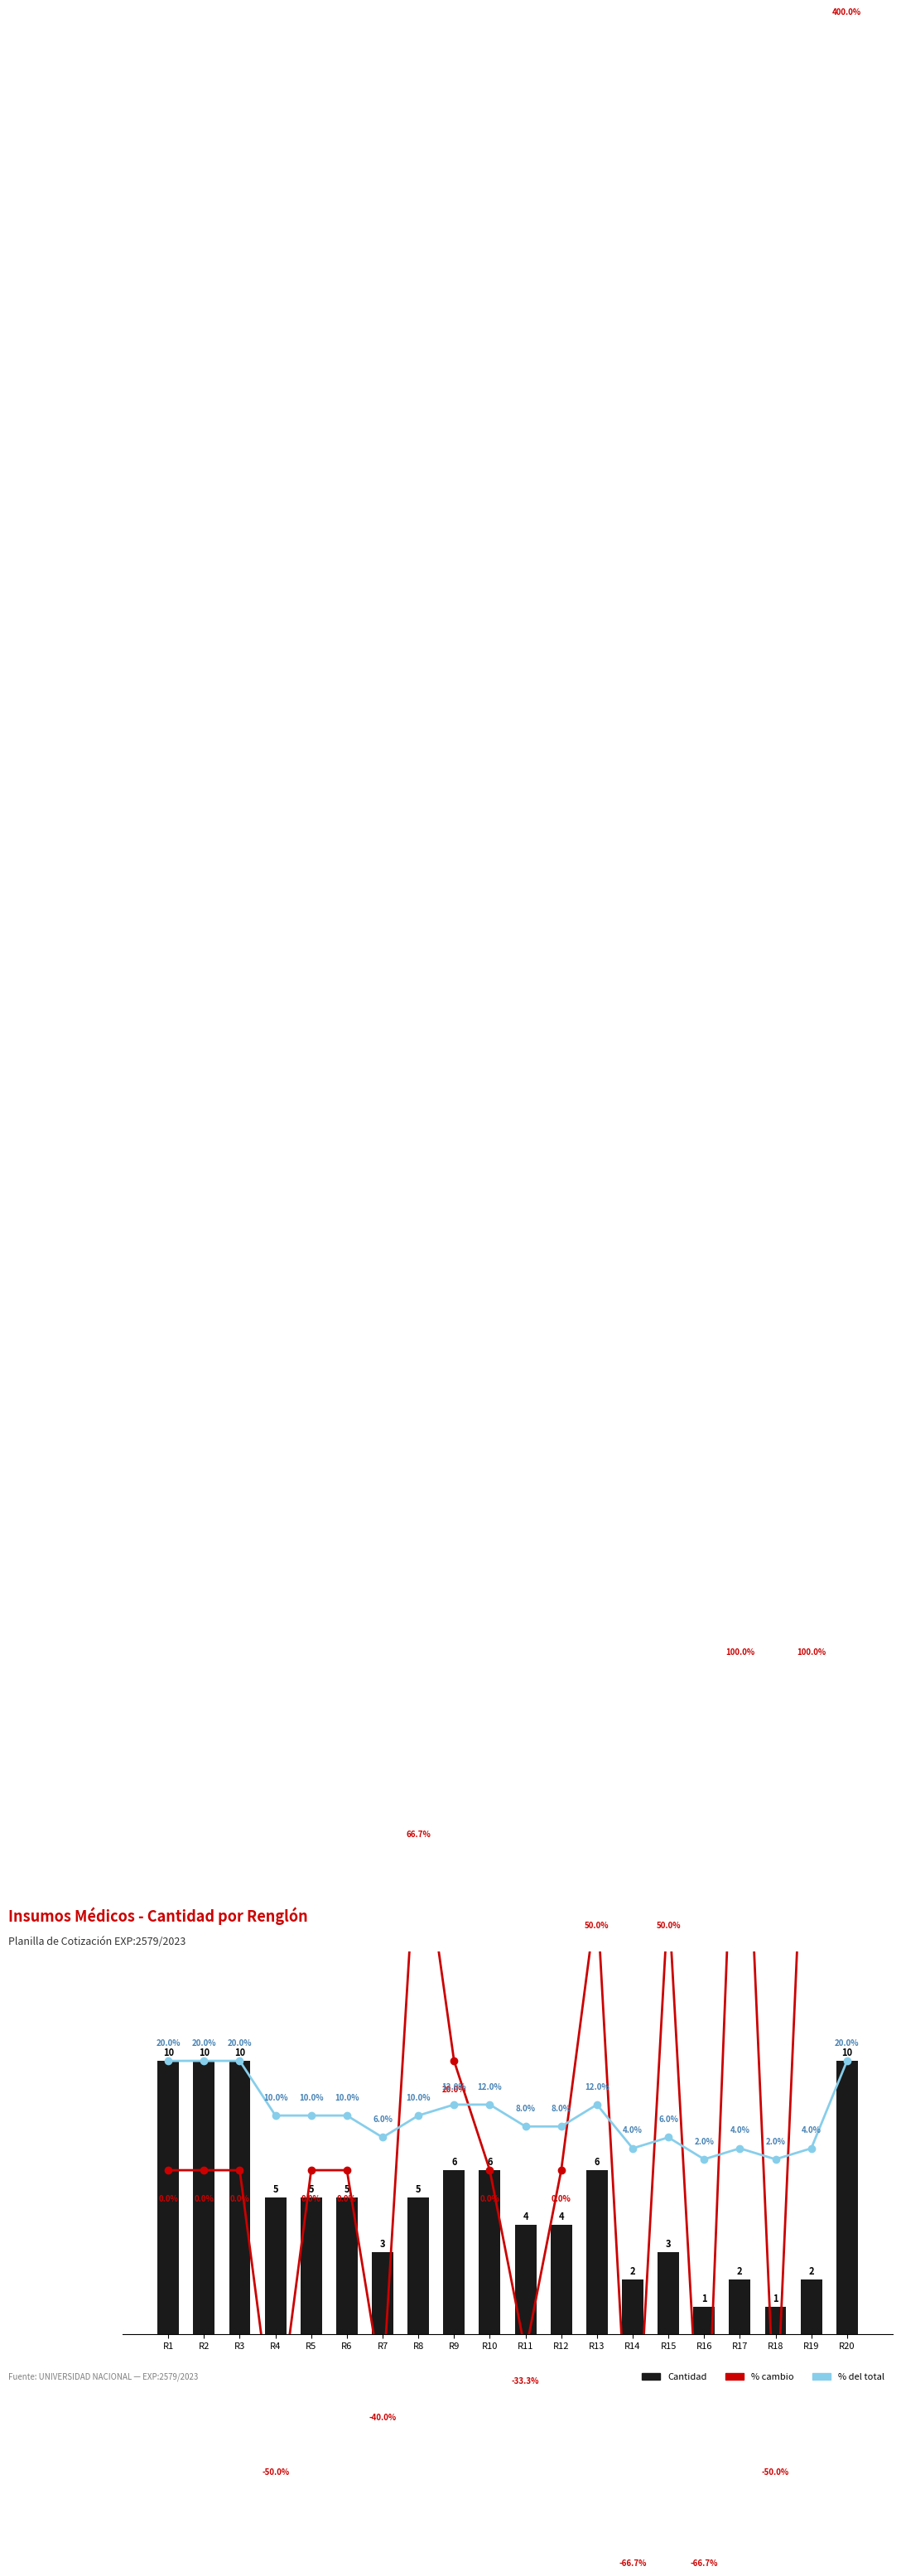

At which label is Cantidad closest to 5?

R4